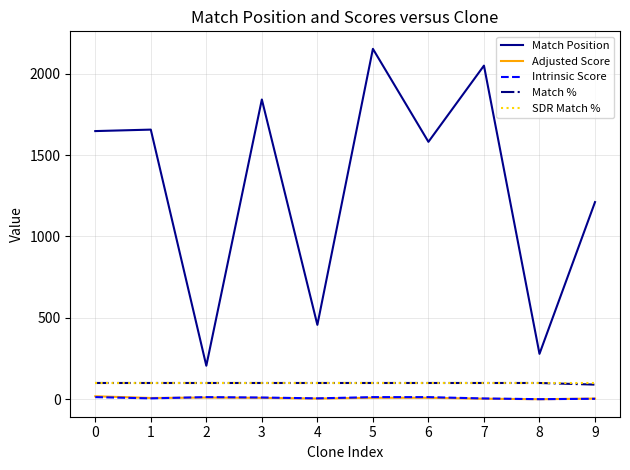

True or false: Match Position and Intrinsic Score intersect in this chart.

False